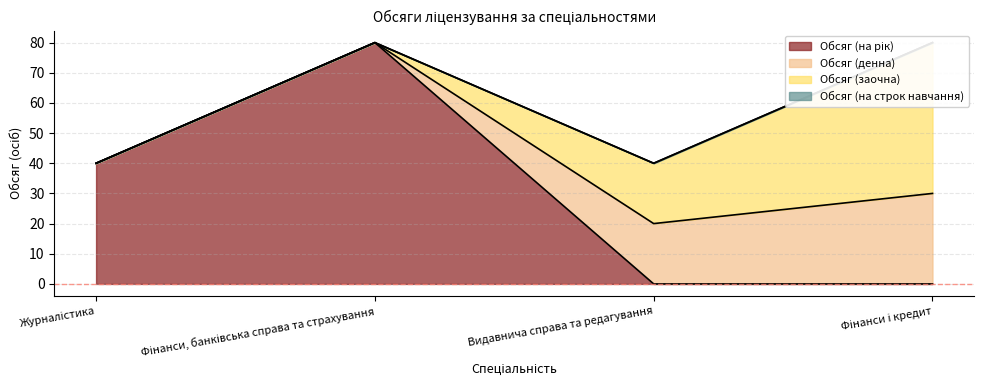

The Обсяг (на рік) series shows 80 at Фінанси, банківська справа та страхування. True or false?

True